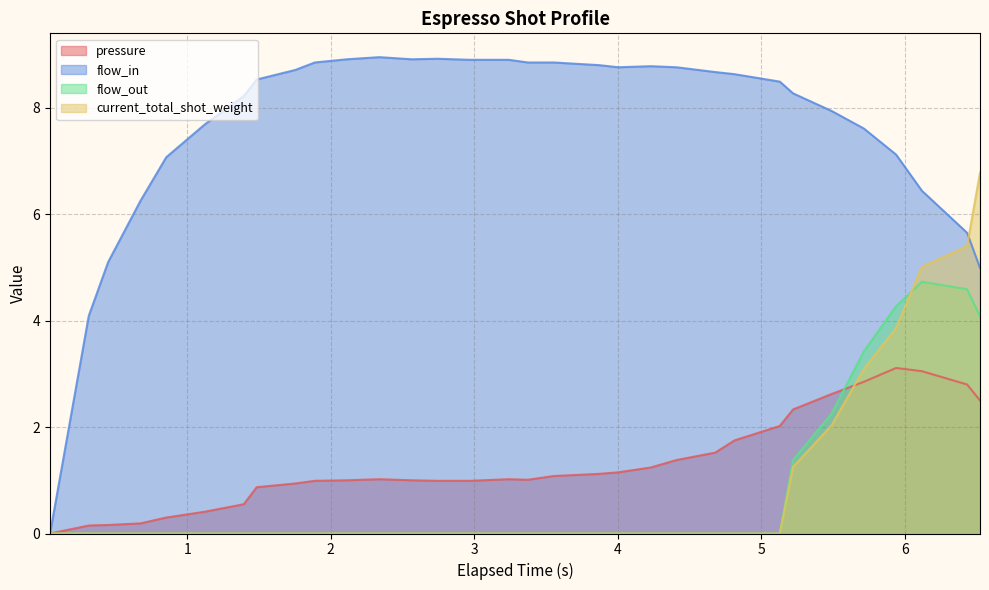

Rank the series by their maximum value, from highest to lowest.

flow_in, current_total_shot_weight, flow_out, pressure